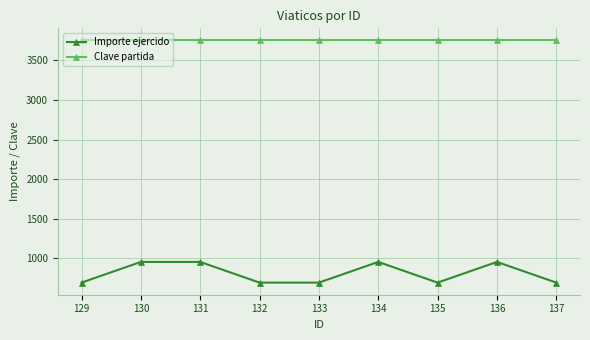

The Clave partida series shows 3751 at 130. True or false?

True